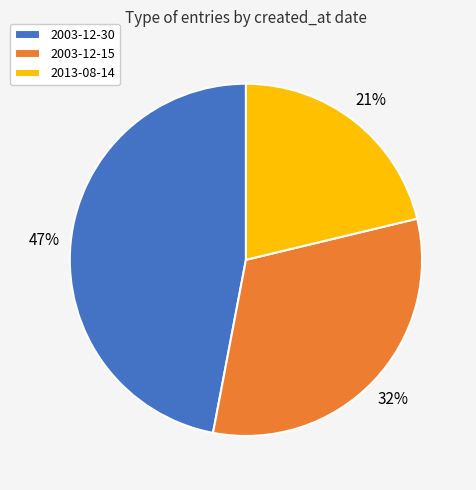

What is the largest slice in the pie chart?

2003-12-30